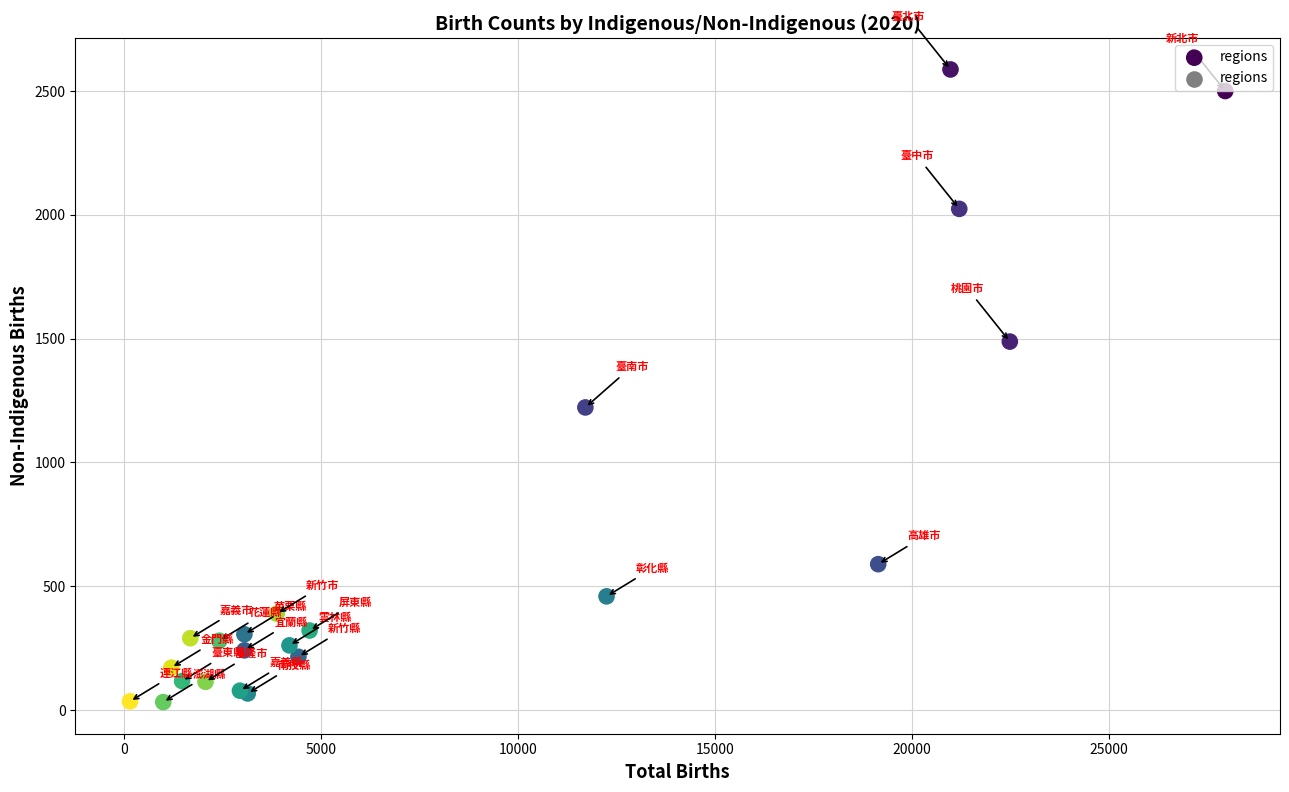

What Y value in the scatter plot is closest to 1309?

1222